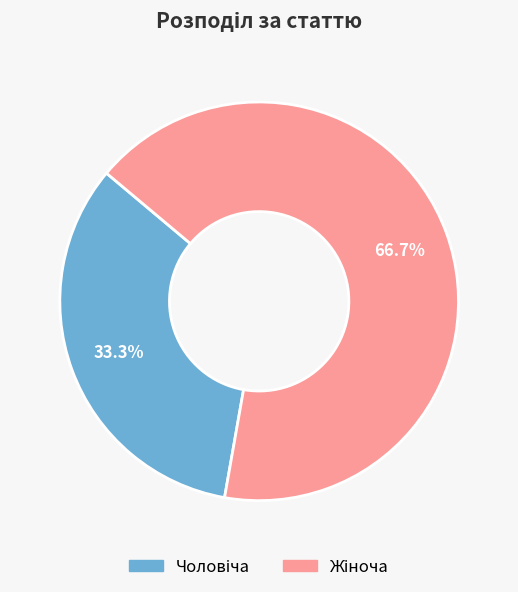

Is there a majority slice in this chart?

Yes